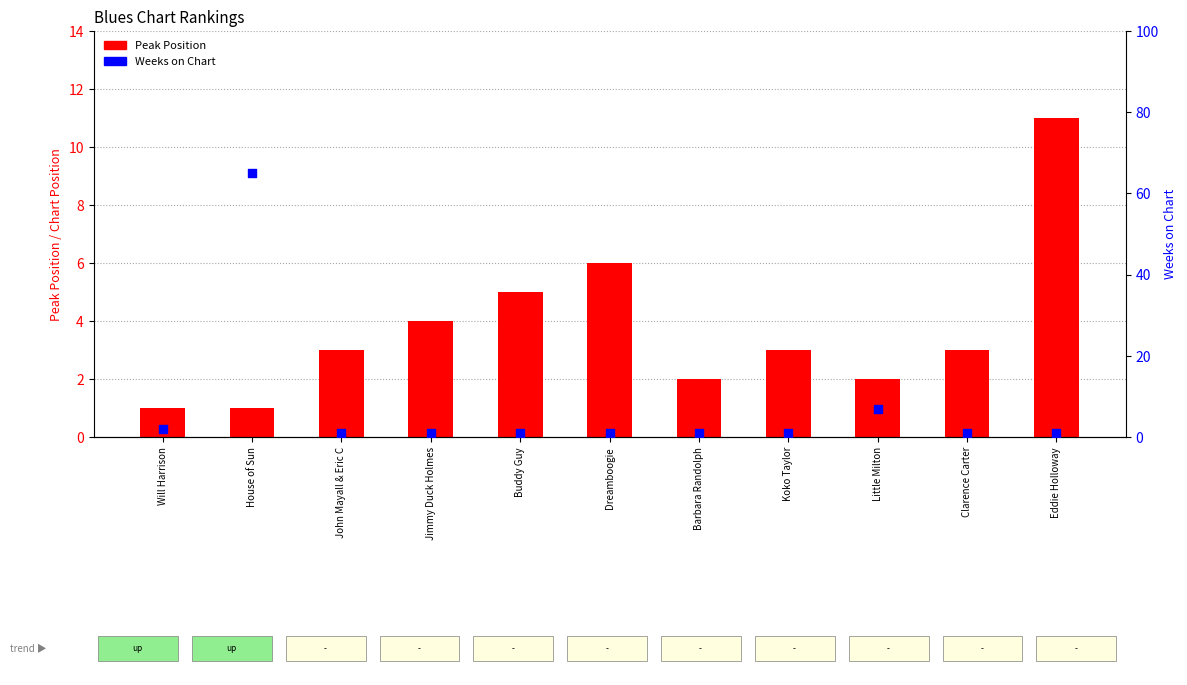

At how many categories does at least one series exceed 34?

1